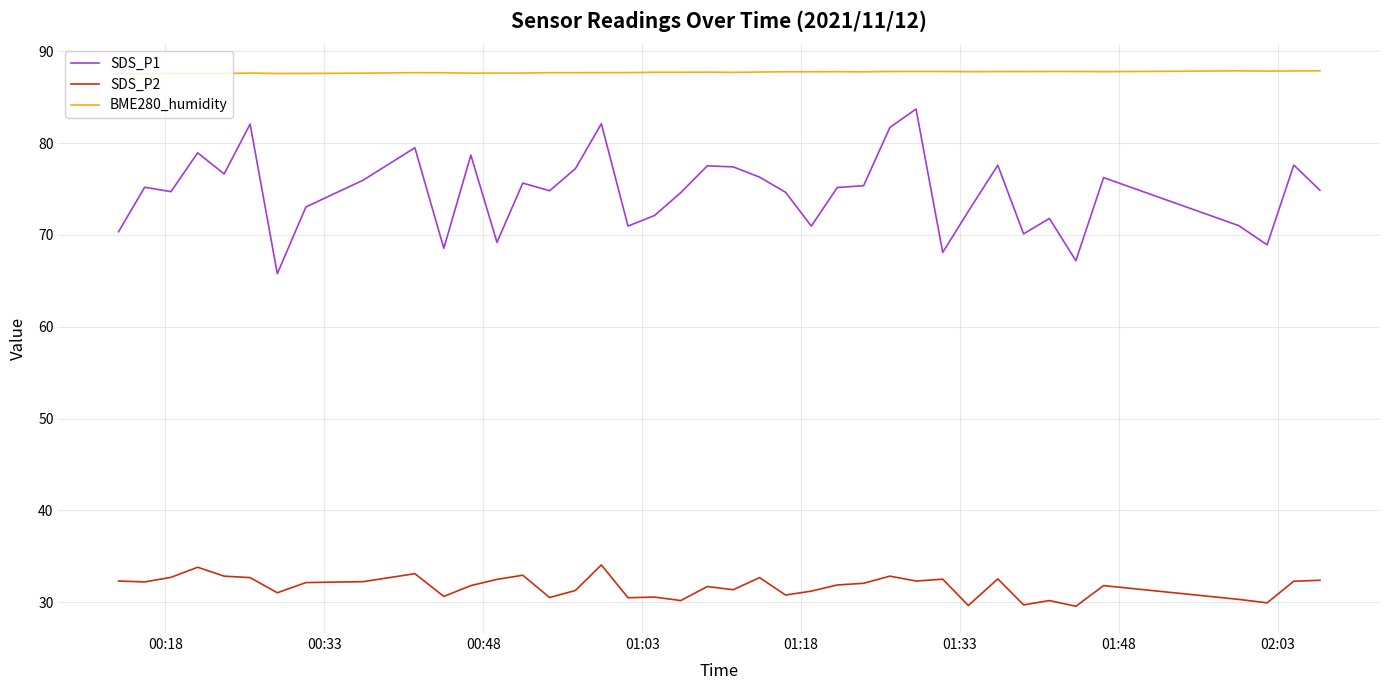

True or false: SDS_P1 and SDS_P2 cross at least once.

False